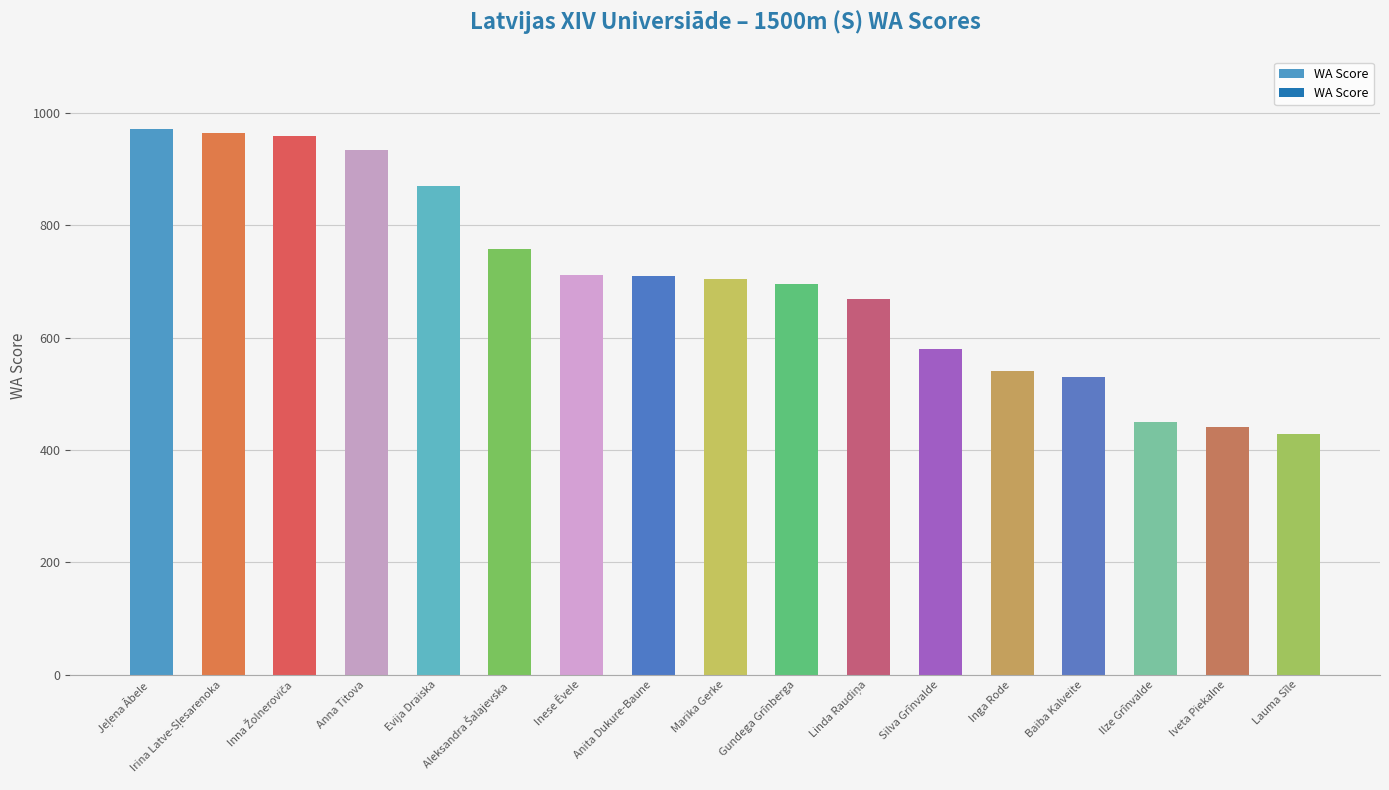

What is the sum of the values at Anna Titova and Marika Gerke?

1639